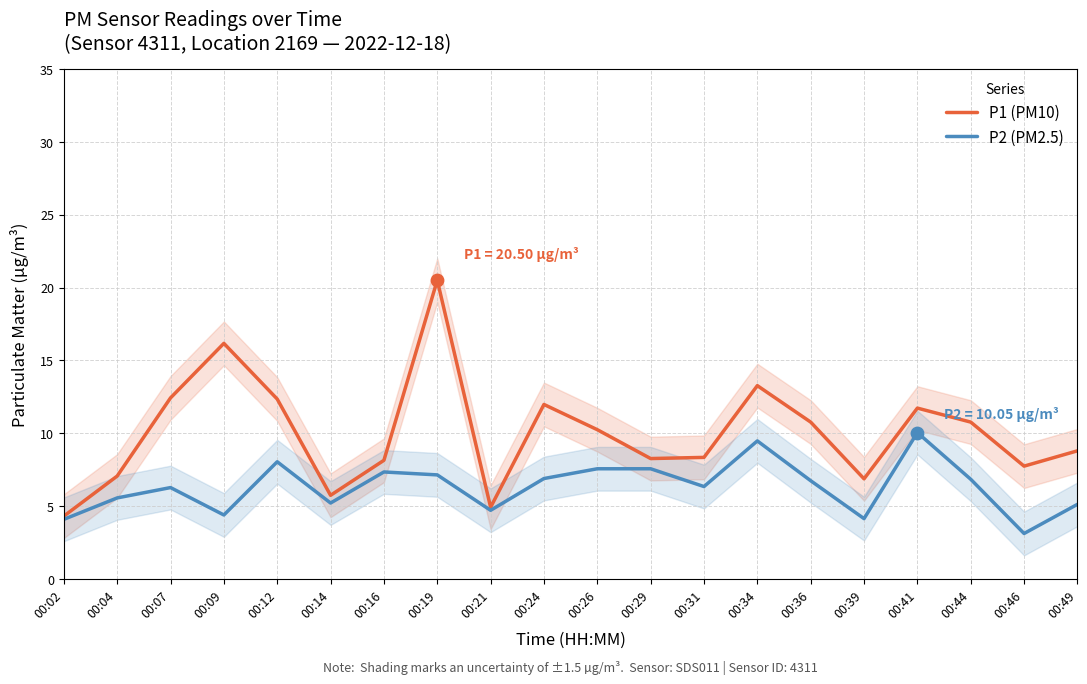

Which series has the widest spread of Y values?

P1 (PM10)